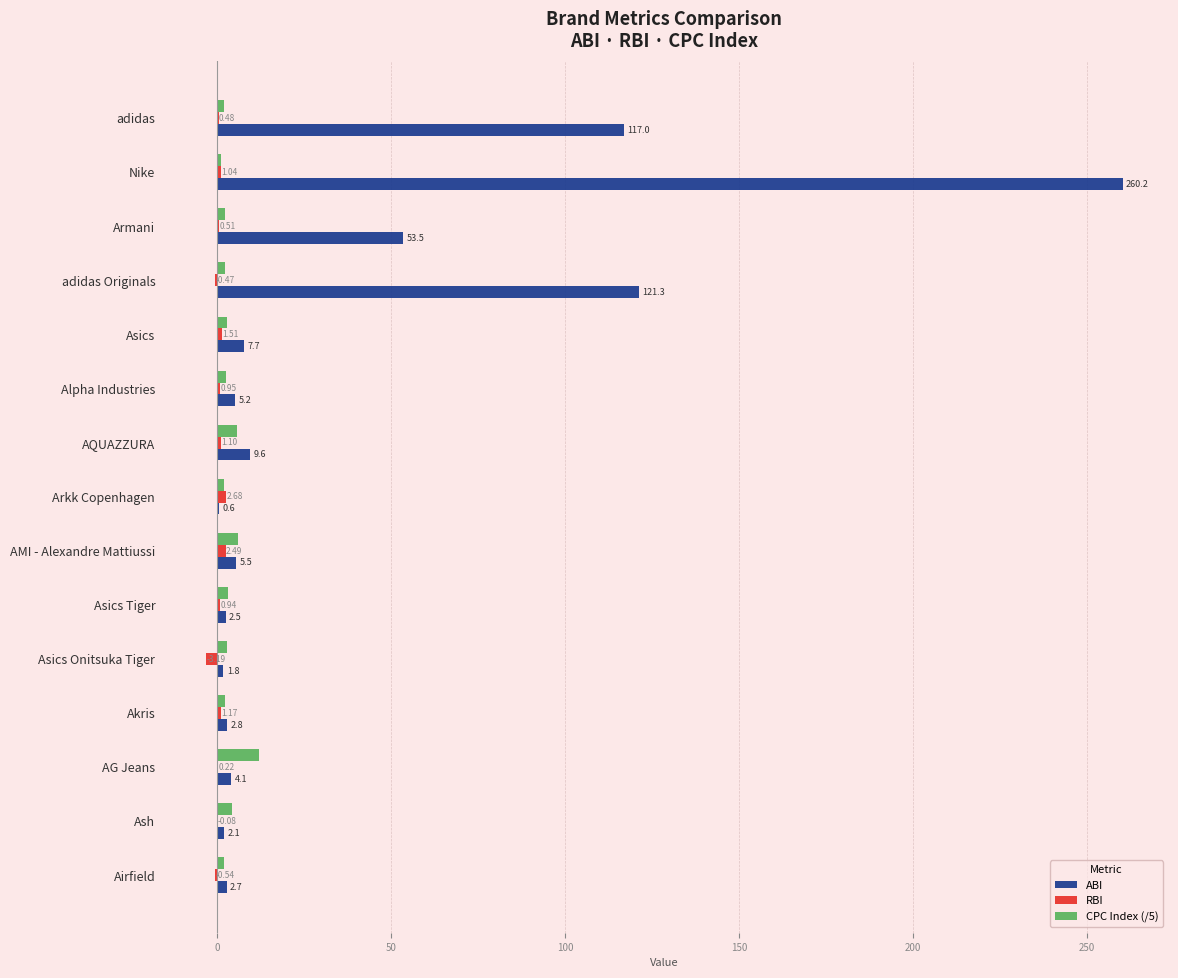

How many values in RBI are below zero?

4